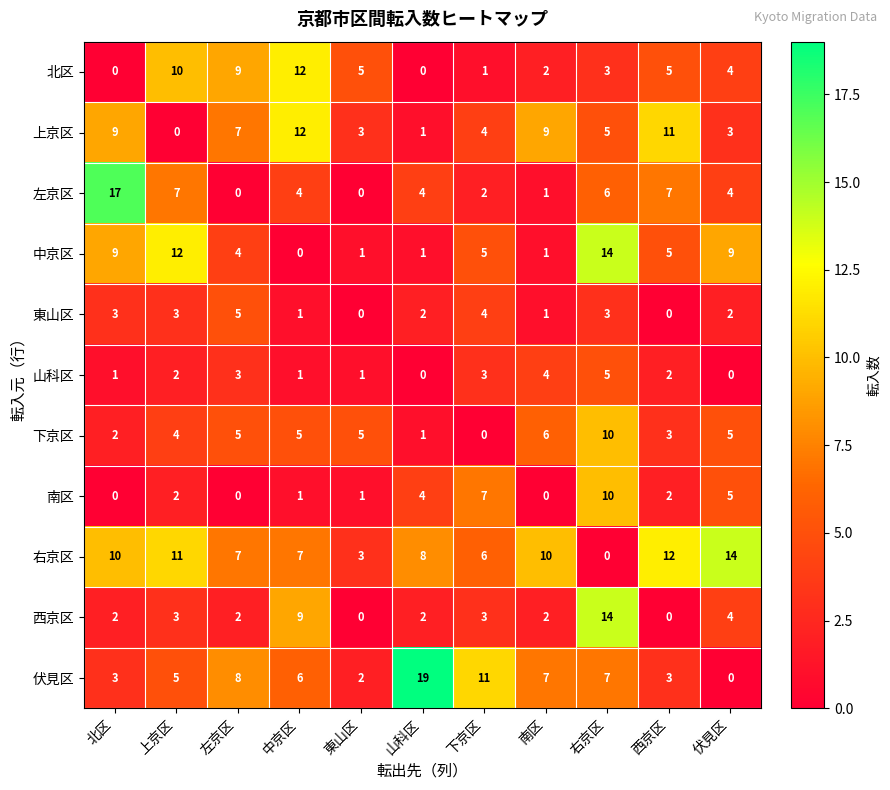

What is the spread (max minus min) of values at 伏見区?

14